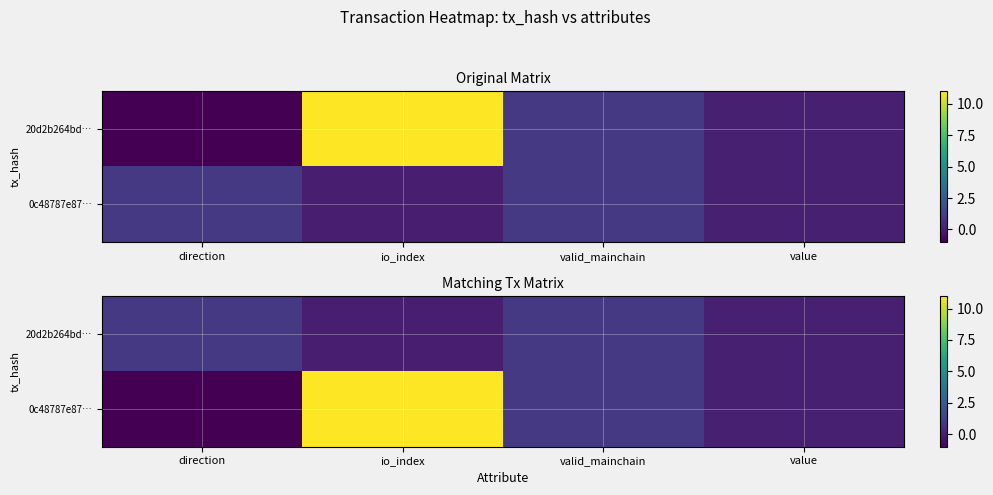

At which label is 0c48787e87… closest to 5?

valid_mainchain